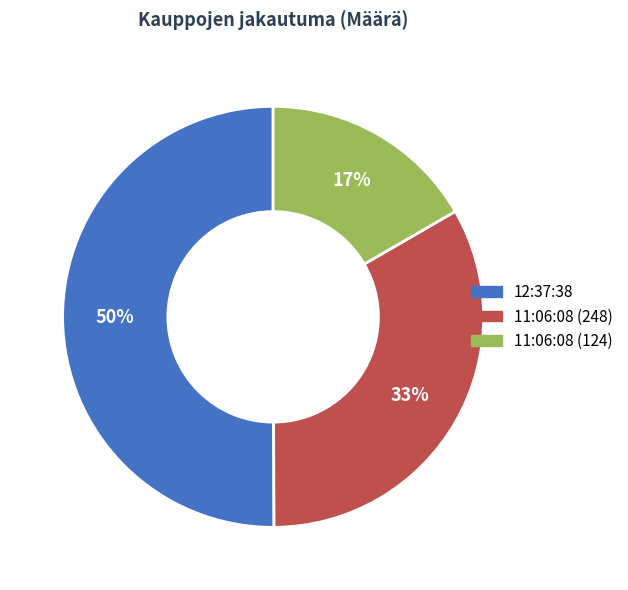

To the nearest percent, what is the average slice percentage?

33%